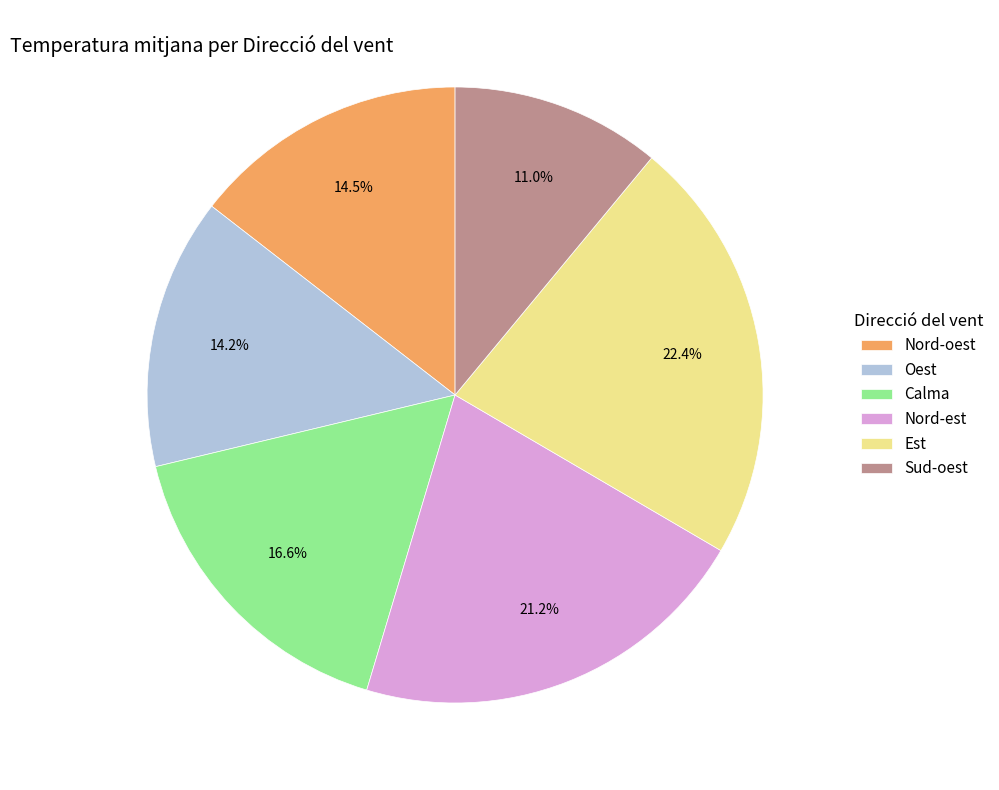

What percentage is the Calma slice, to the nearest percent?

17%